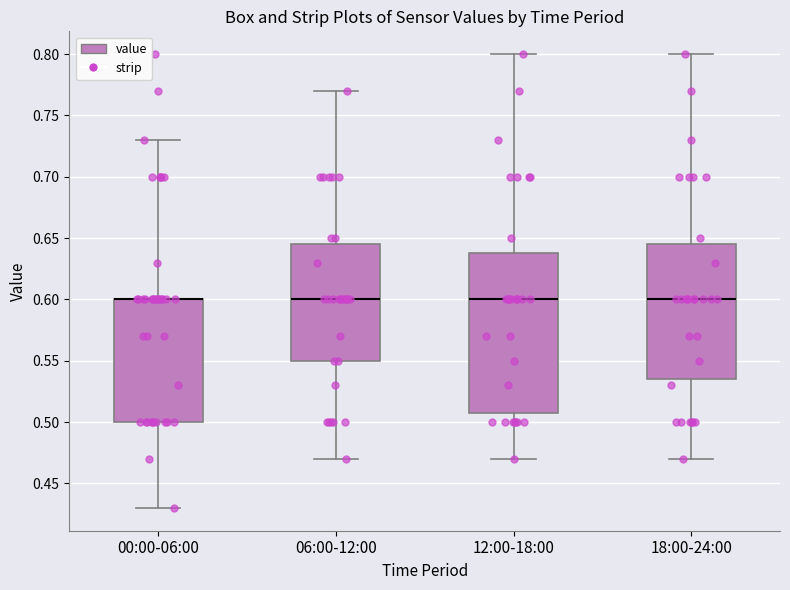

Where is the upper edge of the box for 06:00-12:00 on the y-axis? The values are not printed on the chart, so give them approximately, as read against the axis.

0.645